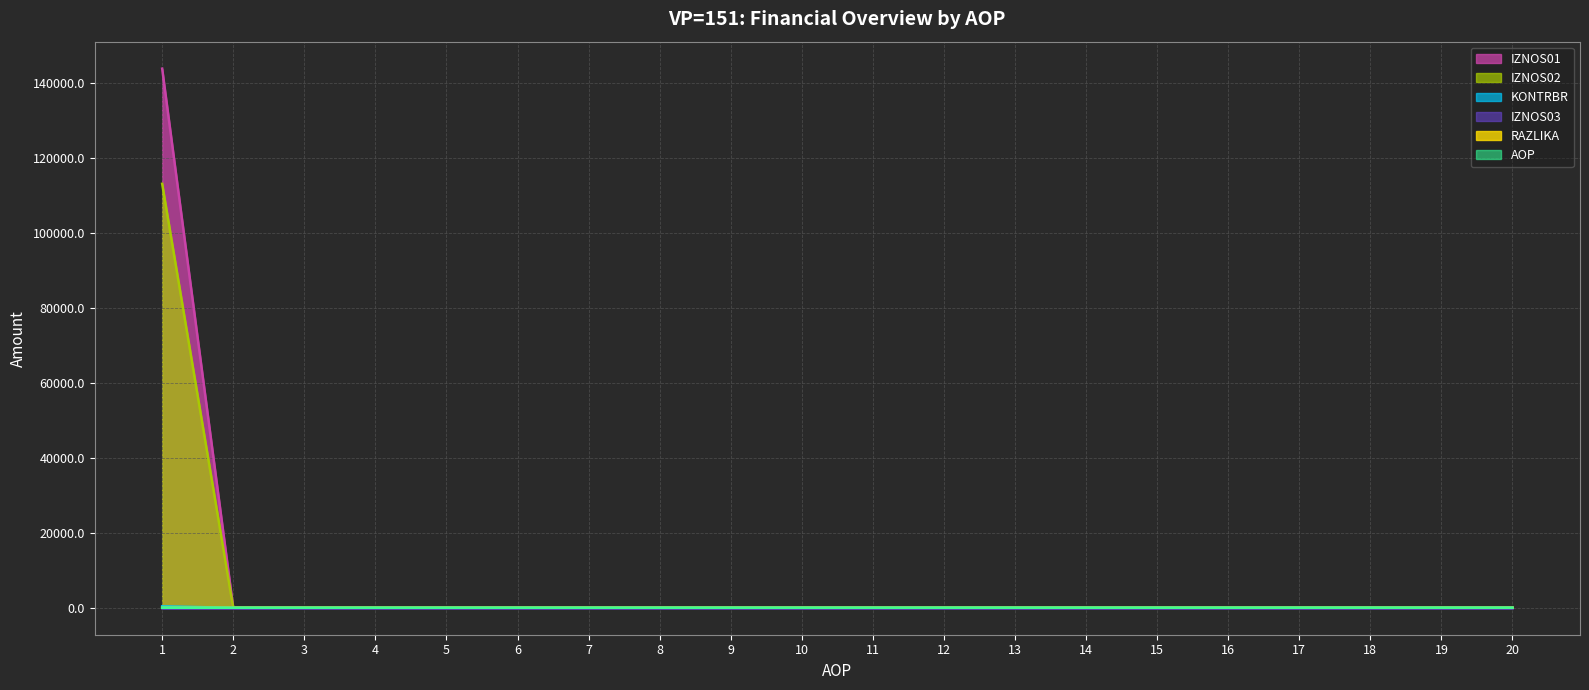

What is the sum of all IZNOS02 values?

113089.9